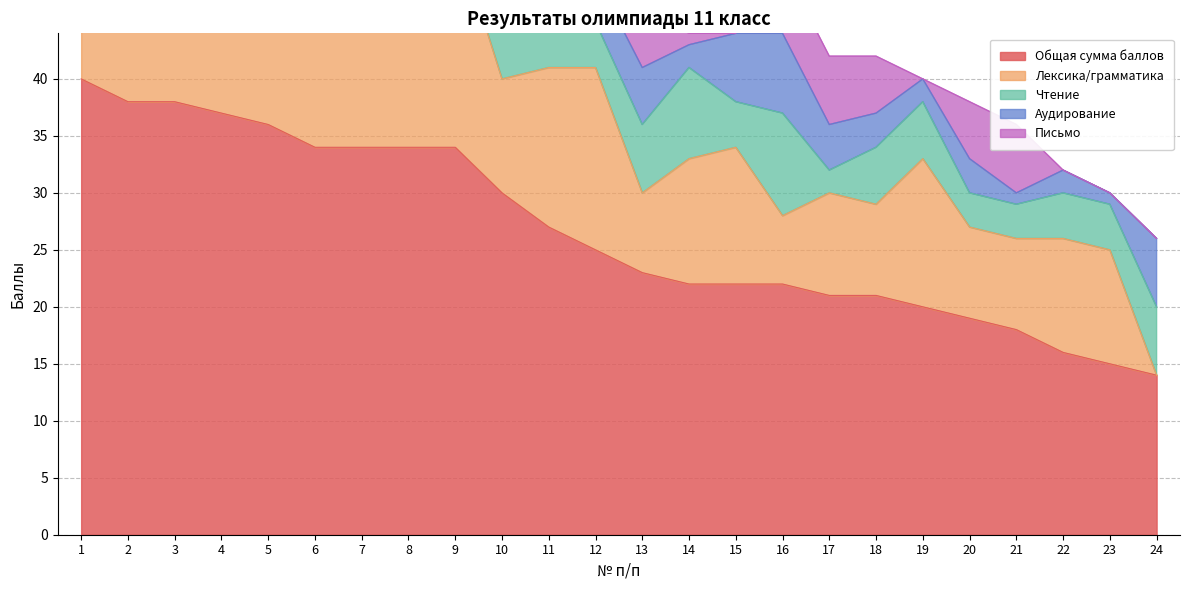

What is the minimum value for Общая сумма баллов?

14